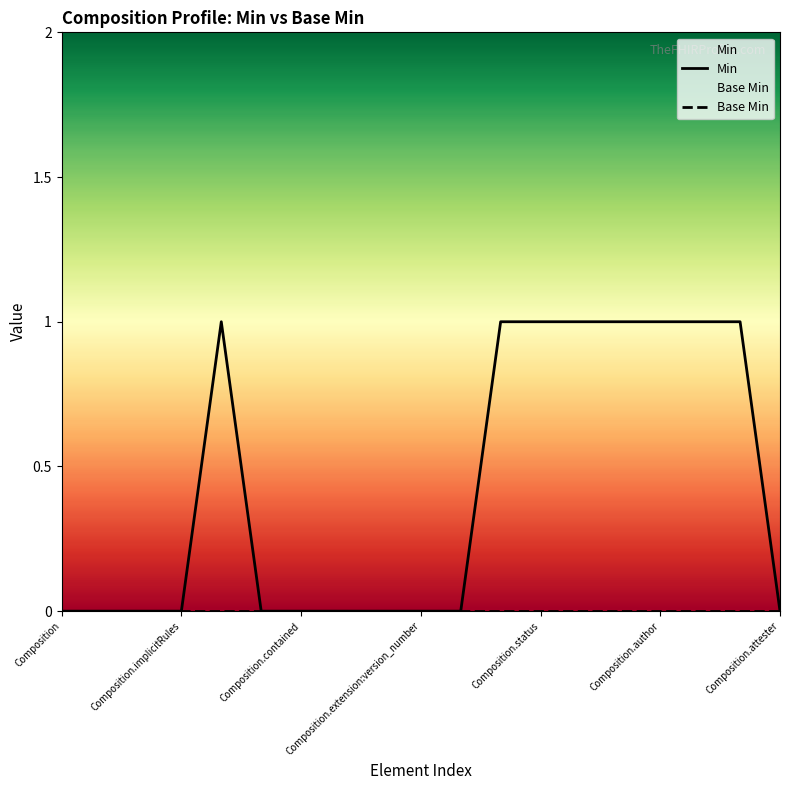

True or false: Min has a value of 1 at Composition.extension:version_number.

False